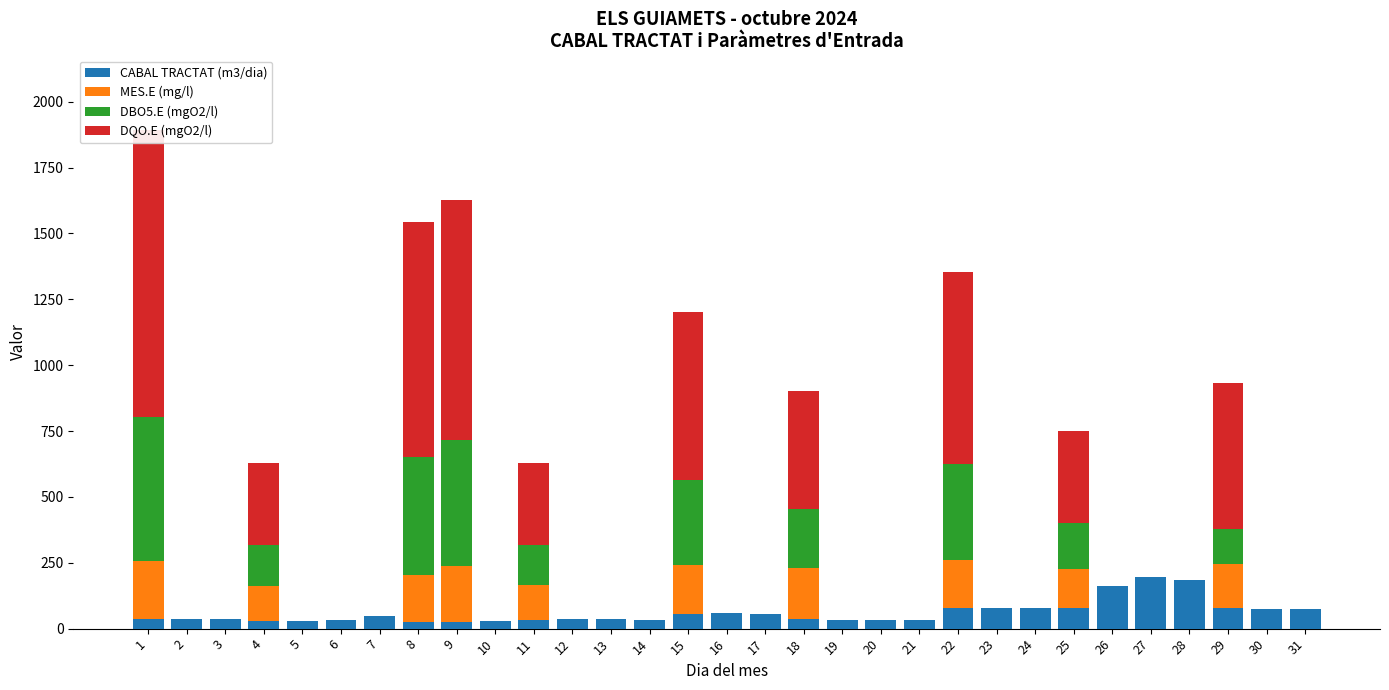

The value of MES.E (mg/l) at 16 is 0. True or false?

True